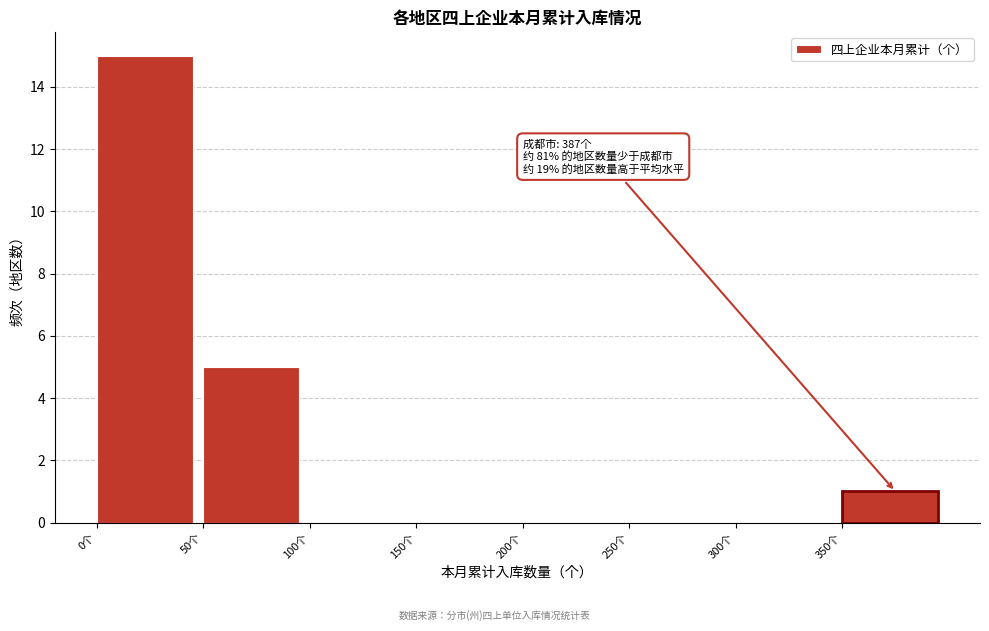

Over which range of the x-axis is the bar tallest?

0 to 50